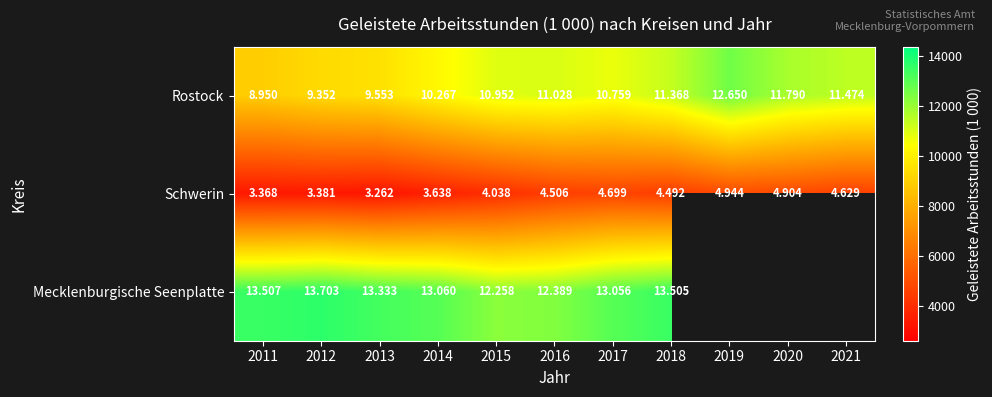

How many series are shown in this chart?

3